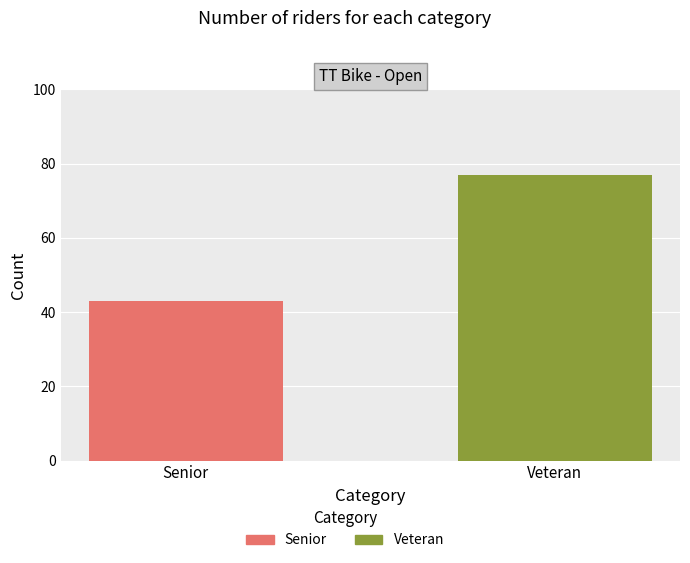

Count the number of data series in this chart.

2